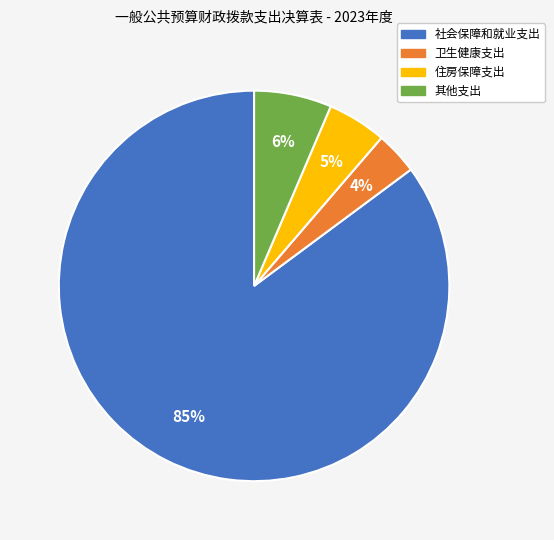

True or false: 住房保障支出 accounts for 5% of the total.

True